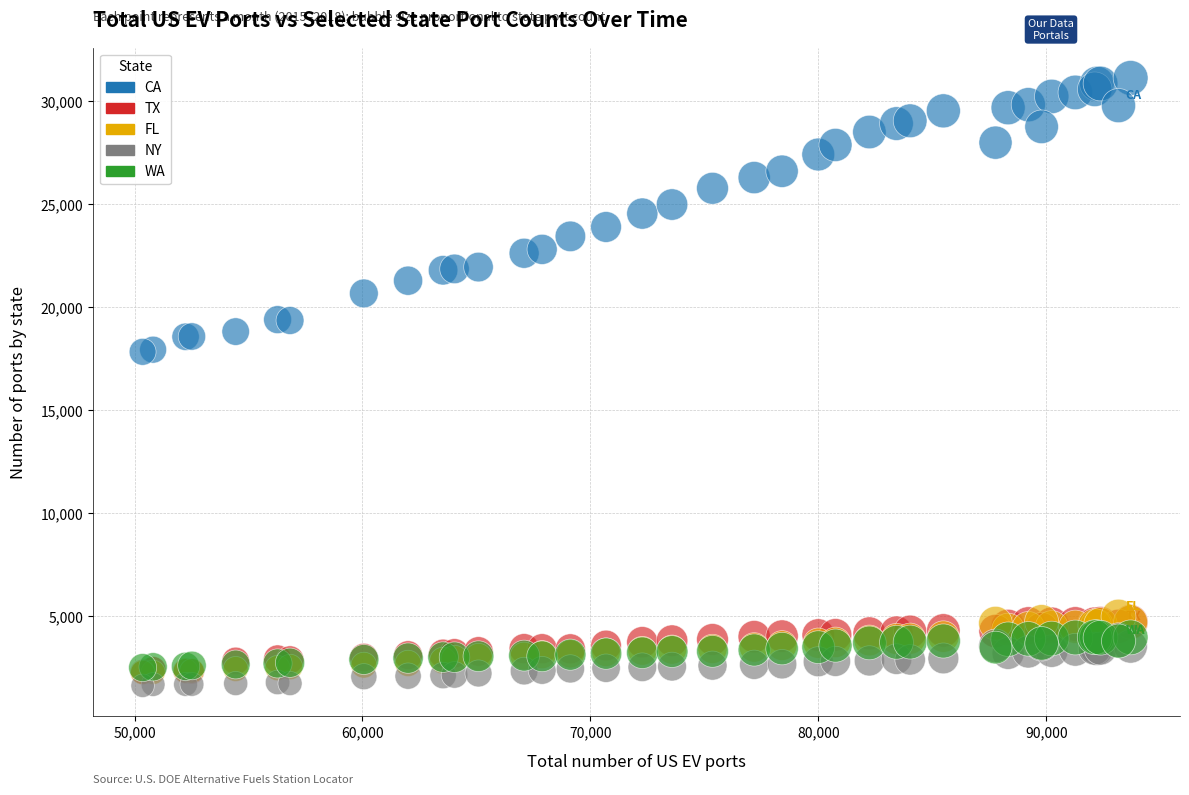

Which series reaches the minimum Y coordinate?

NY